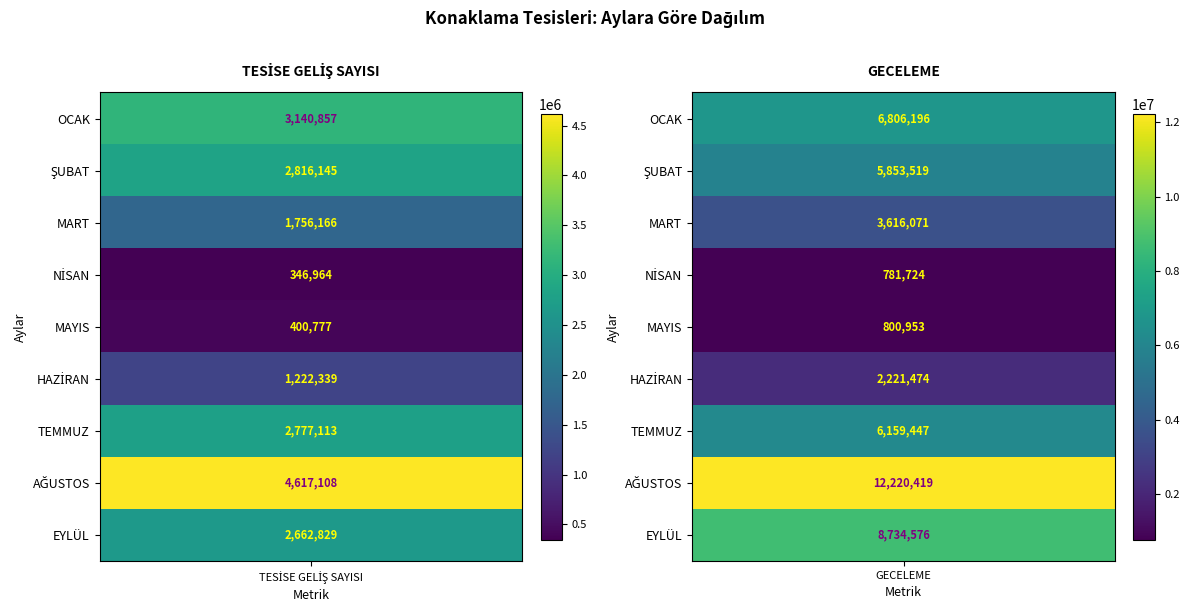

Is it true that TESİSE GELİŞ SAYISI equals 148948 at MAYIS?

False